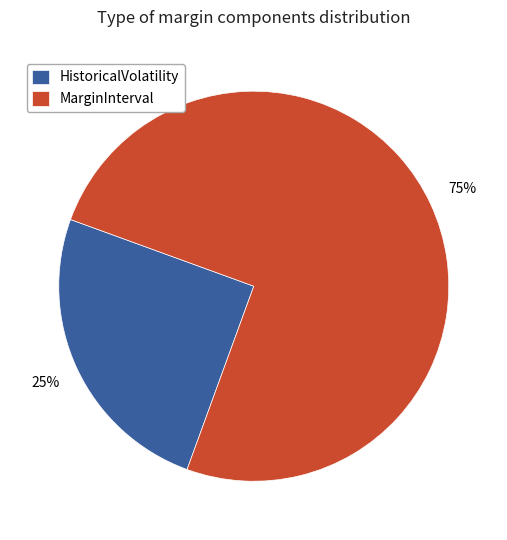

Does any single category account for the majority?

Yes